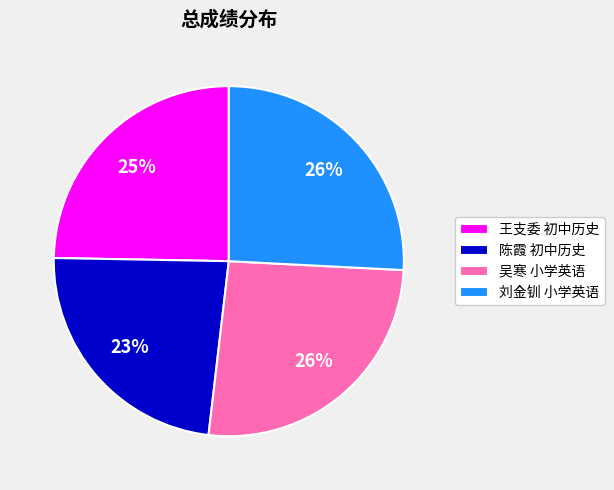

Combined, do 王支委 初中历史 and 吴寒 小学英语 account for over 50%?

Yes